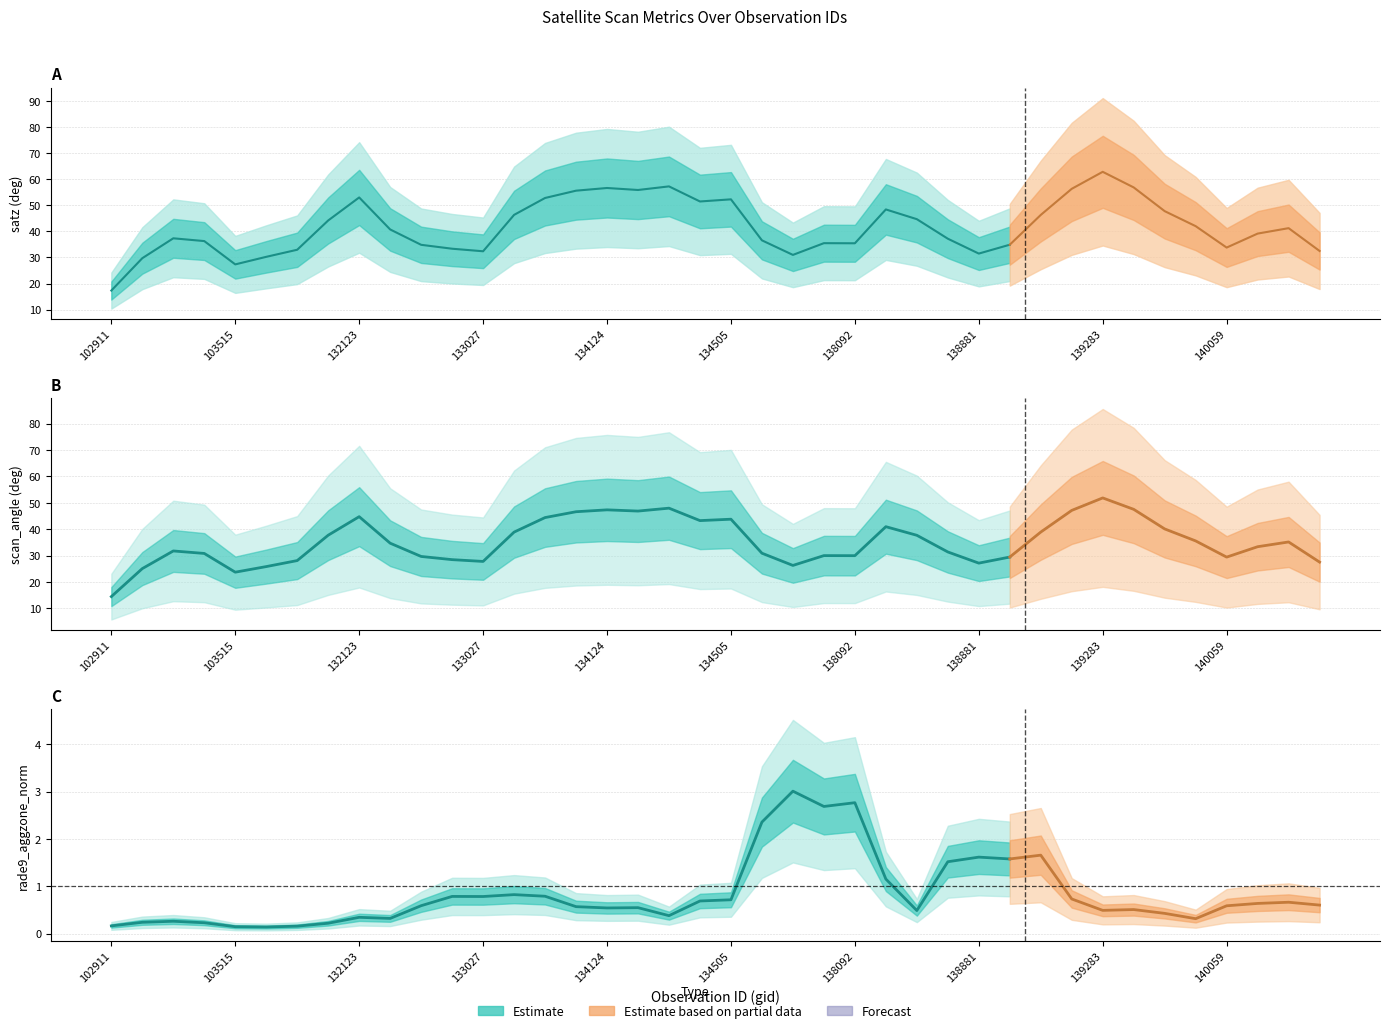

True or false: rade9_aggzone_norm has a value of 7.8 at 138881.

False